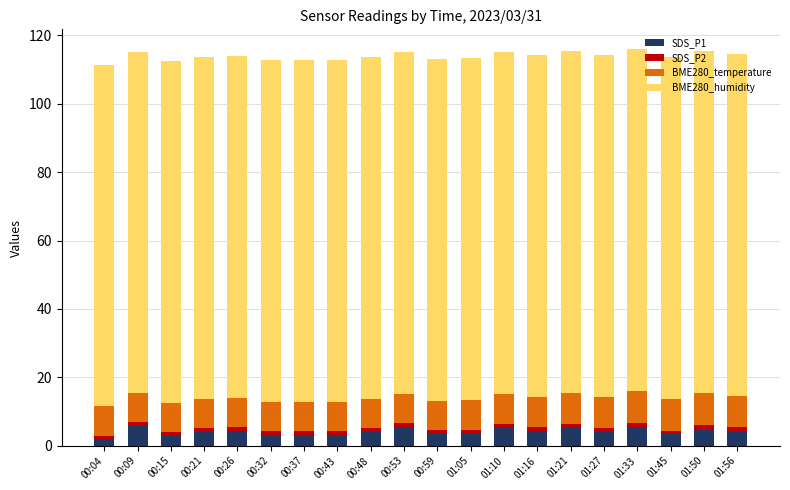

The value of SDS_P1 at 01:27 is 4.0. True or false?

True